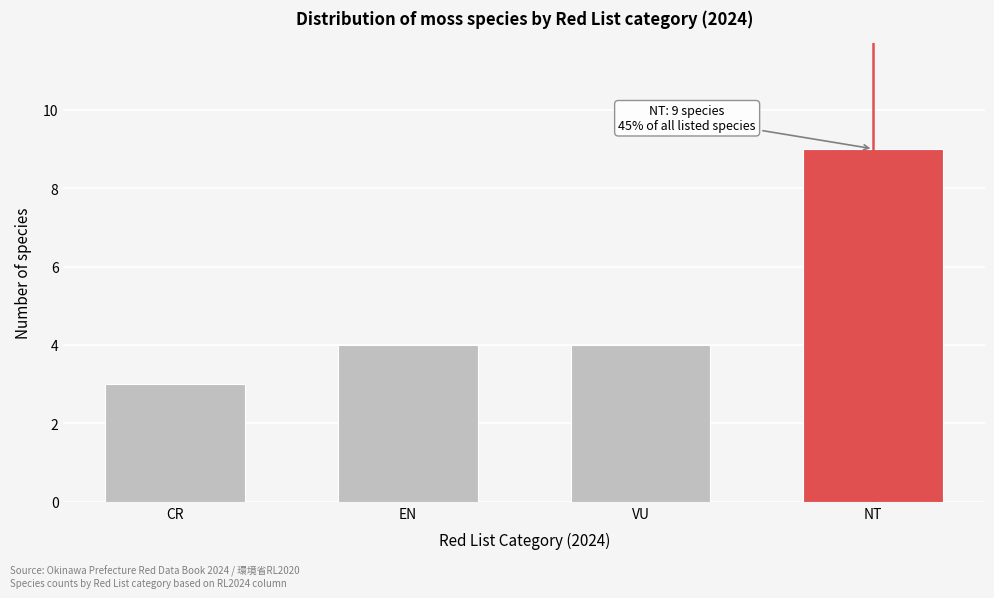

Reading left to right, transcribe all the data shown in this chart.

3	4	4	9